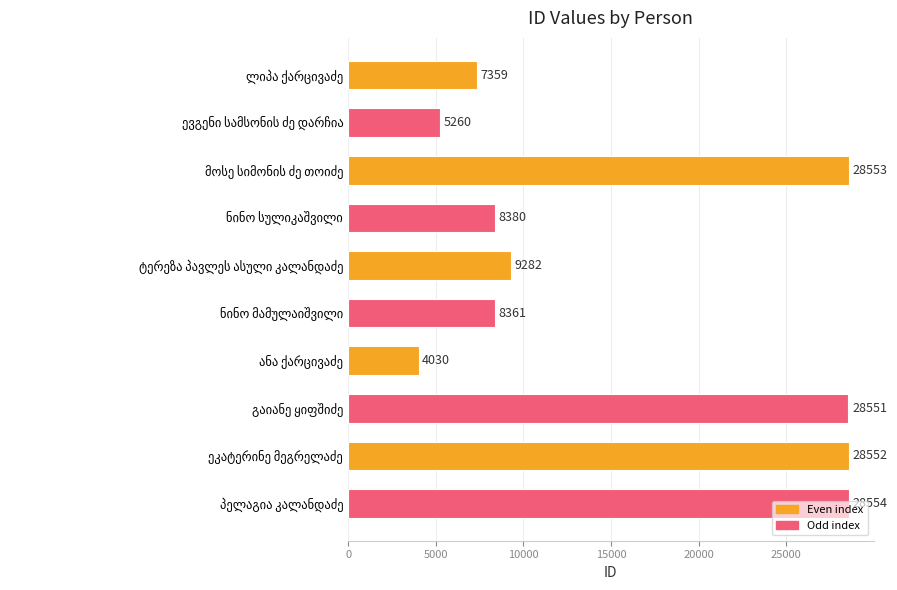

What is the sum of all values?

156882